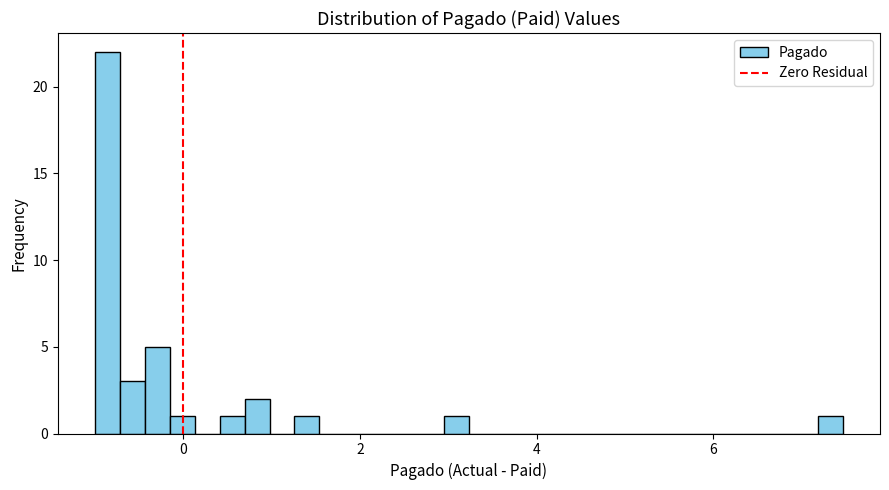

Around what value on the x-axis is the tallest bar? Give the approximate position of its centre, as read against the axis.

-0.8